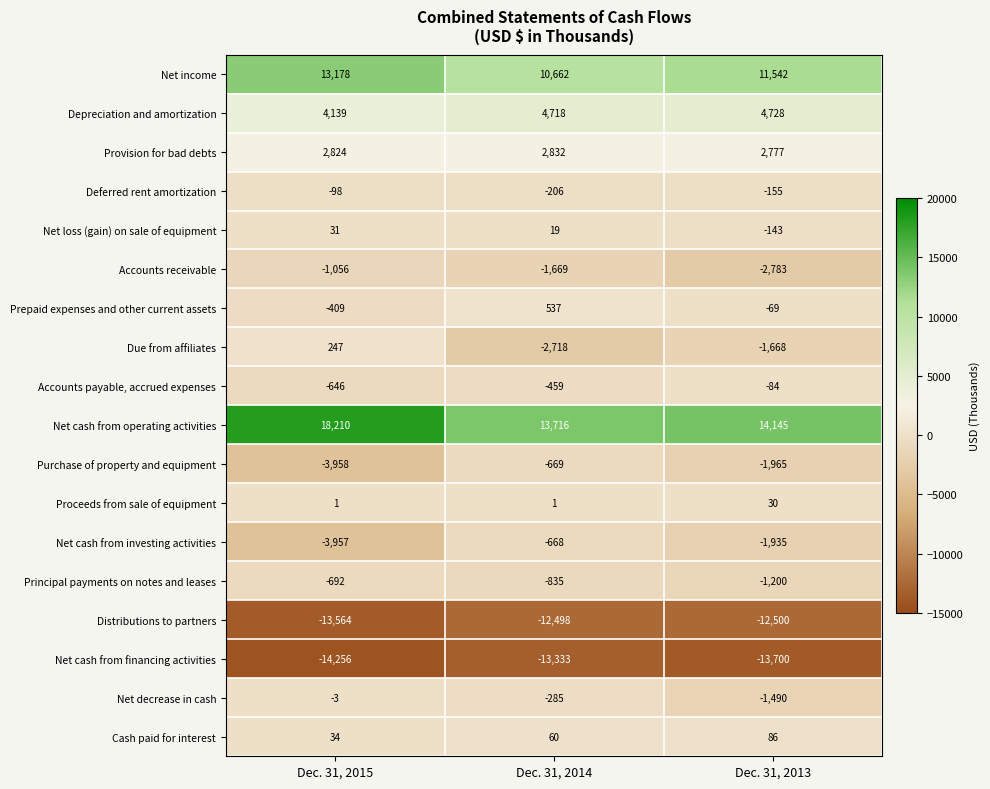

What is the total value across all series at Dec. 31, 2015?

25